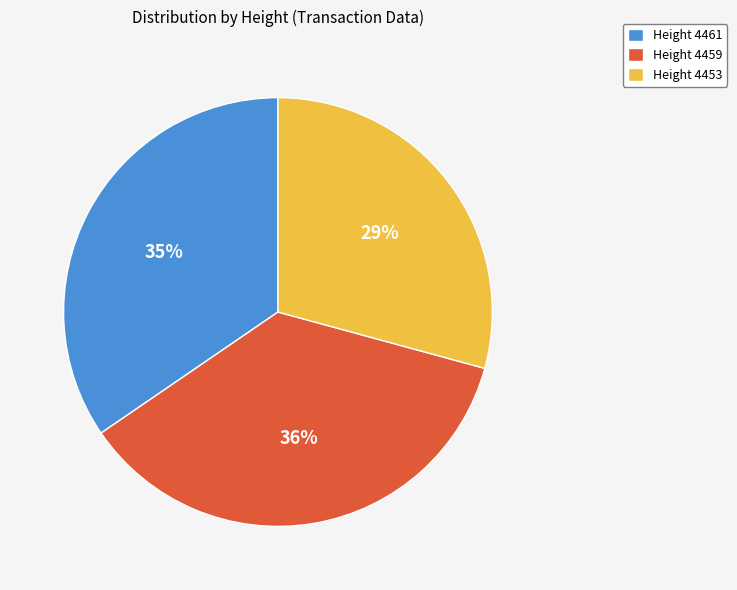

Is there any slice that represents more than half of the pie?

No